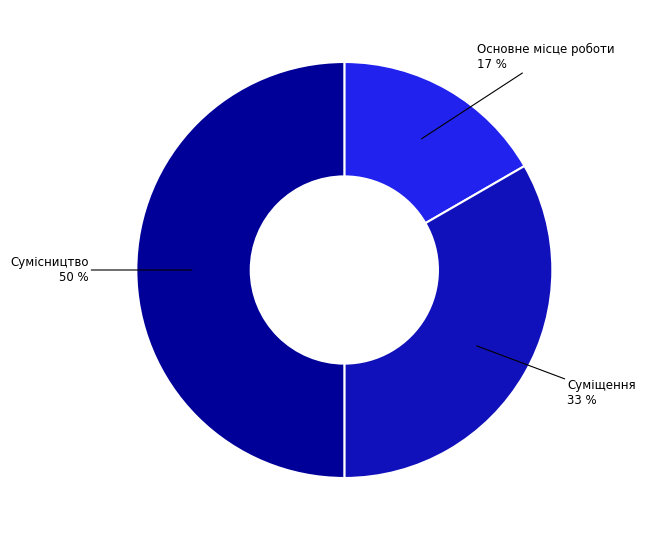

How many slices are in this pie chart?

3